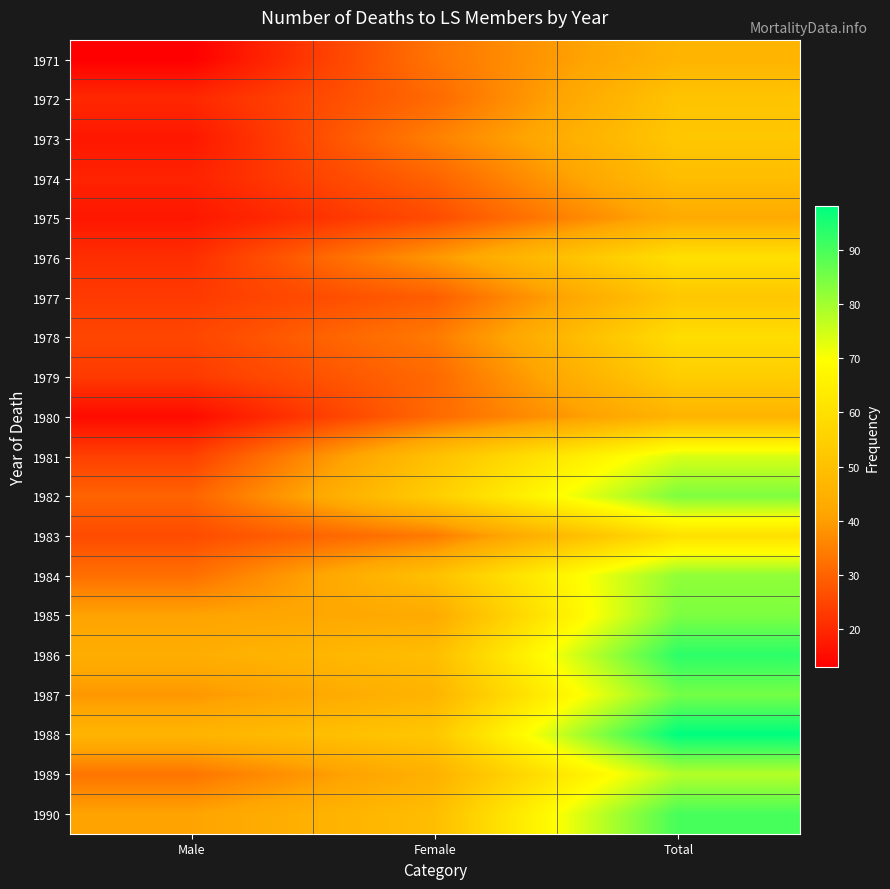

What is the maximum value shown in the chart?

98